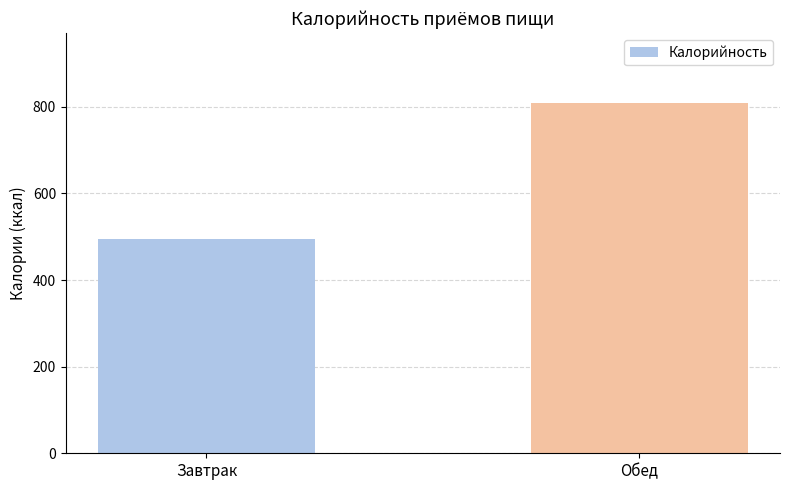

Which label corresponds to the smallest value in the chart?

Завтрак